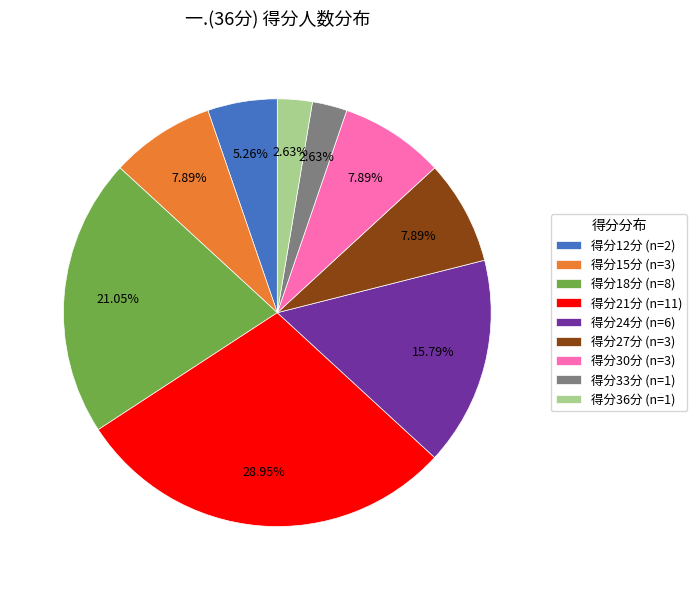

Does 得分27分 (n=3) account for over 50% of the chart?

No